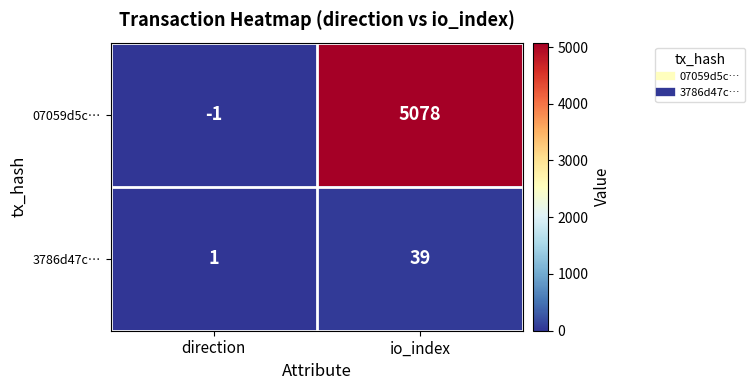

Reading left to right, transcribe all the data shown in this chart.

07059d5c…: -1	5078
3786d47c…: 1	39